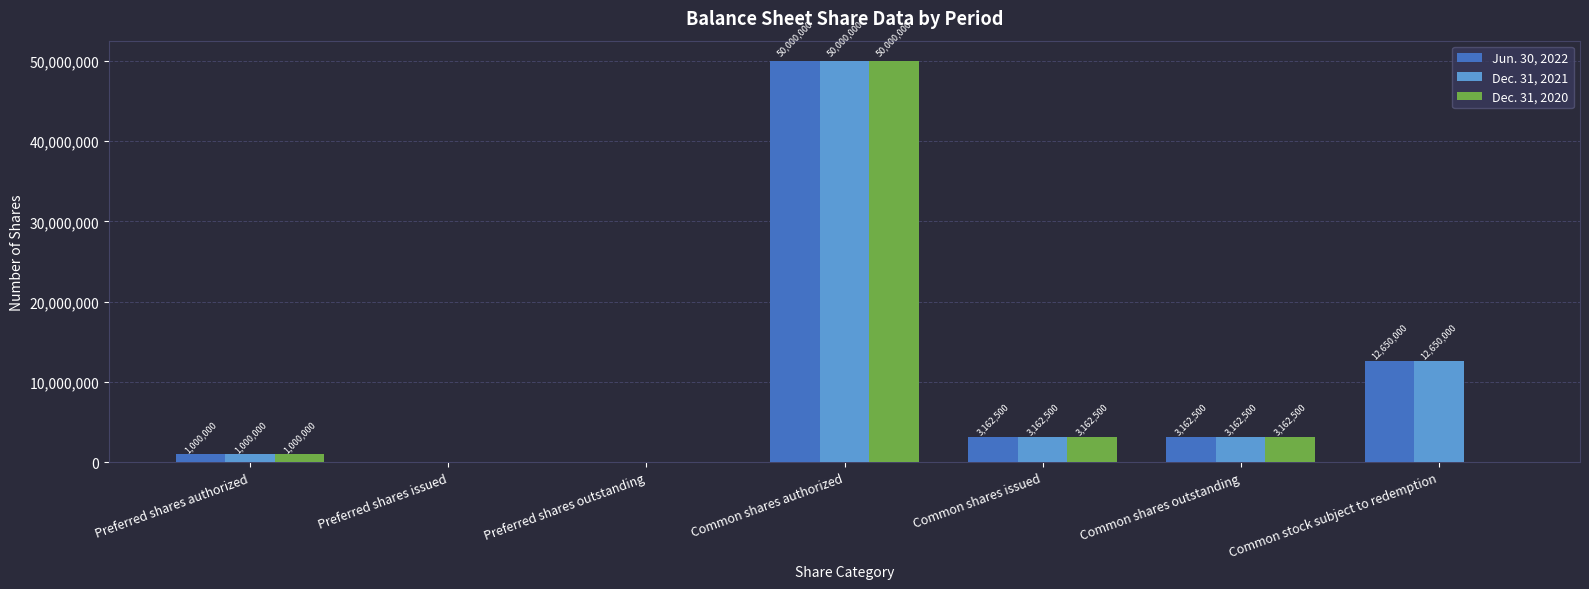

At which label does Dec. 31, 2020 reach its peak?

Common shares authorized